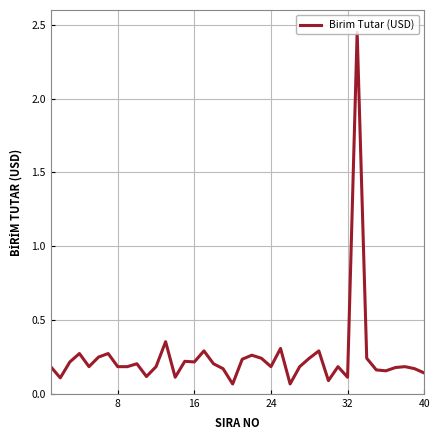

True or false: the data shows 0.1 at 32.

True